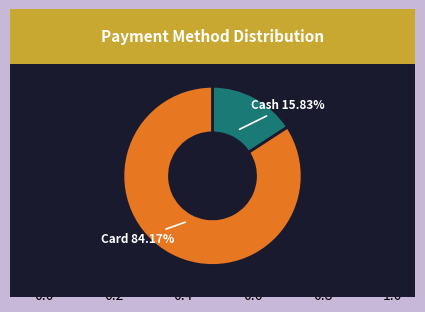

Which slice is the largest?

Card